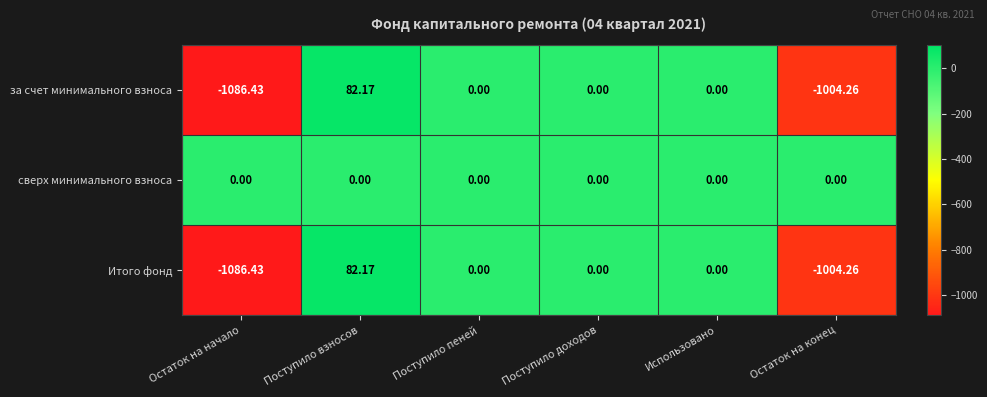

At which category does the chart reach its peak across all series?

Поступило взносов